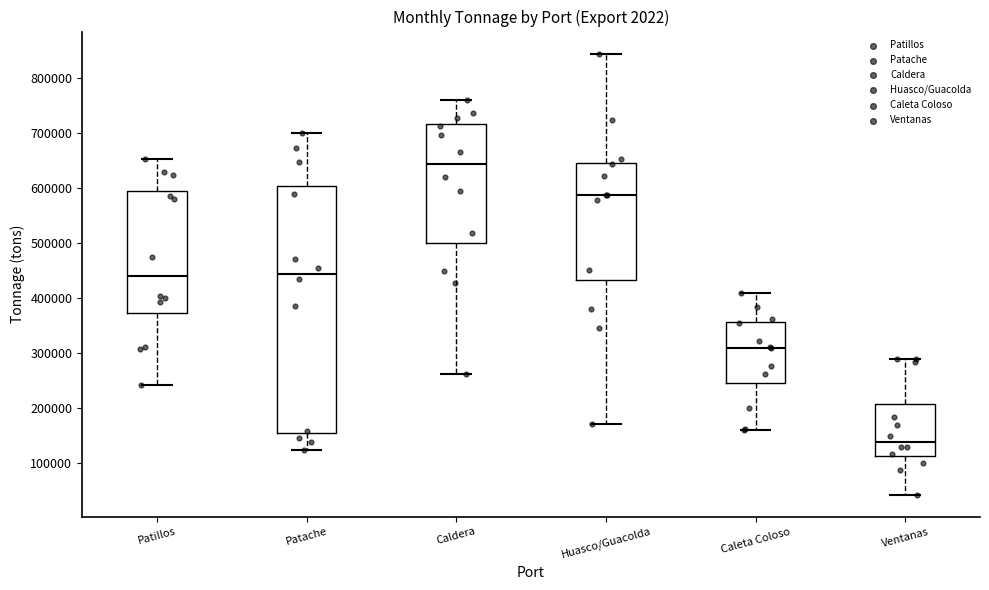

Where does the median line of the box for Caldera sit on the y-axis? The values are not printed on the chart, so give them approximately, as read against the axis.

640000